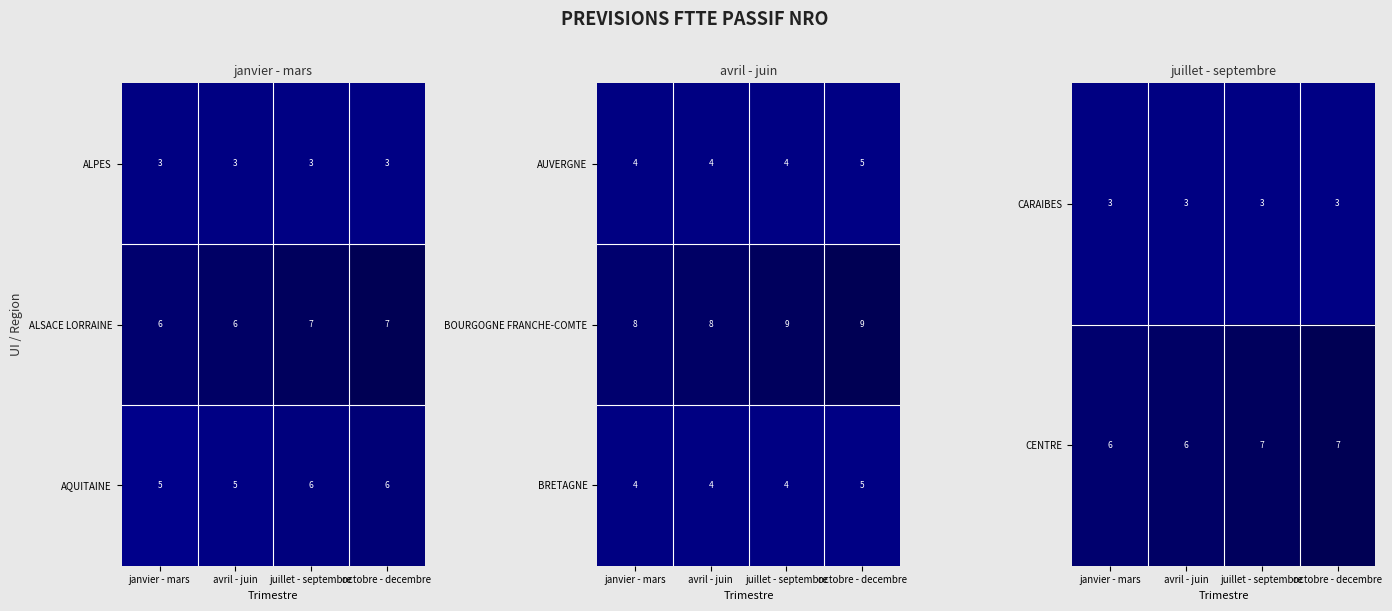

At which category does the chart reach its minimum across all series?

janvier - mars